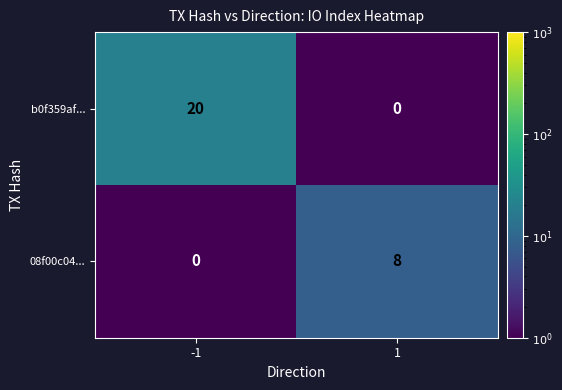

What is the difference between the 08f00c04... values at -1 and 1?

8